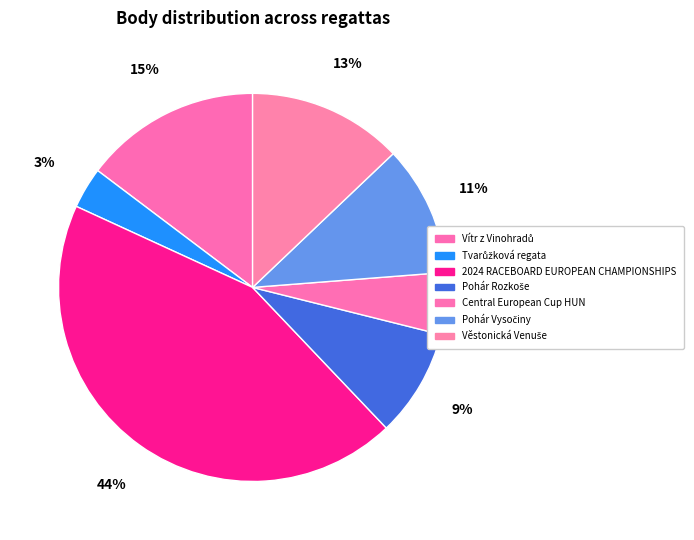

Does any single category account for the majority?

No